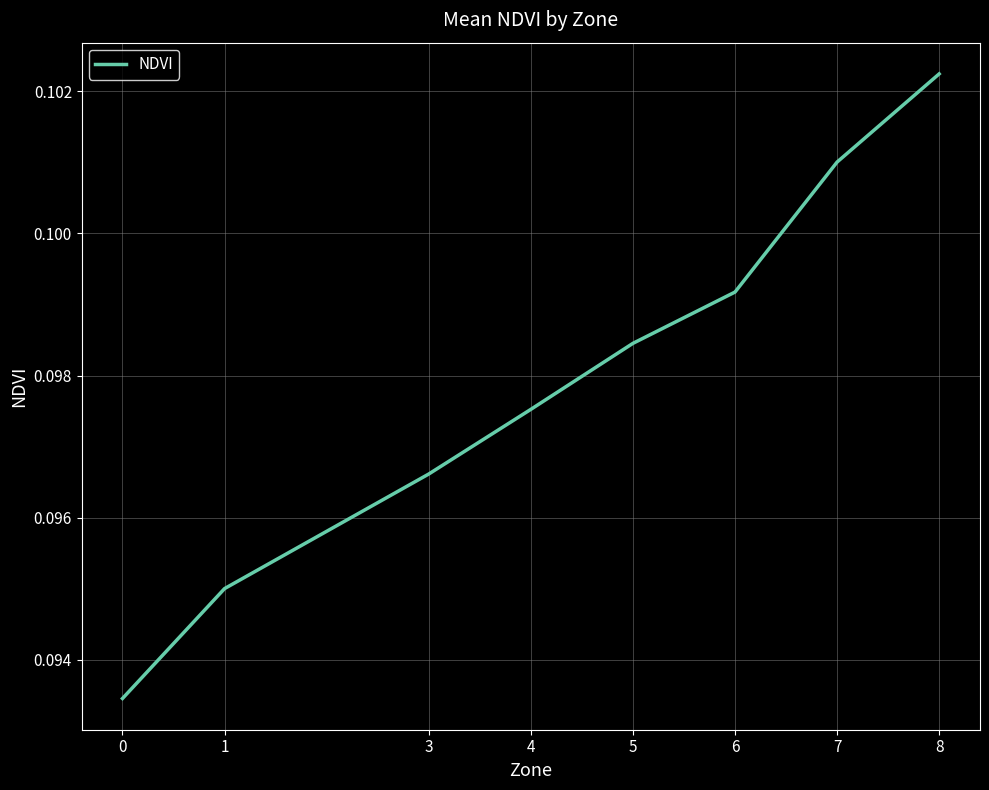

How many distinct data groups are displayed?

1